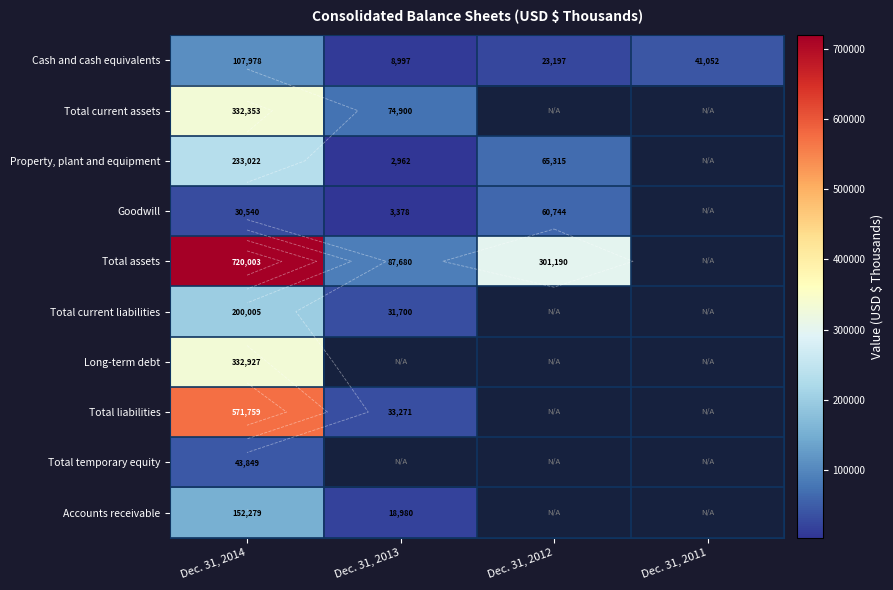

What is the sum of the Total assets values at Dec. 31, 2014 and Dec. 31, 2012?

1021193.0